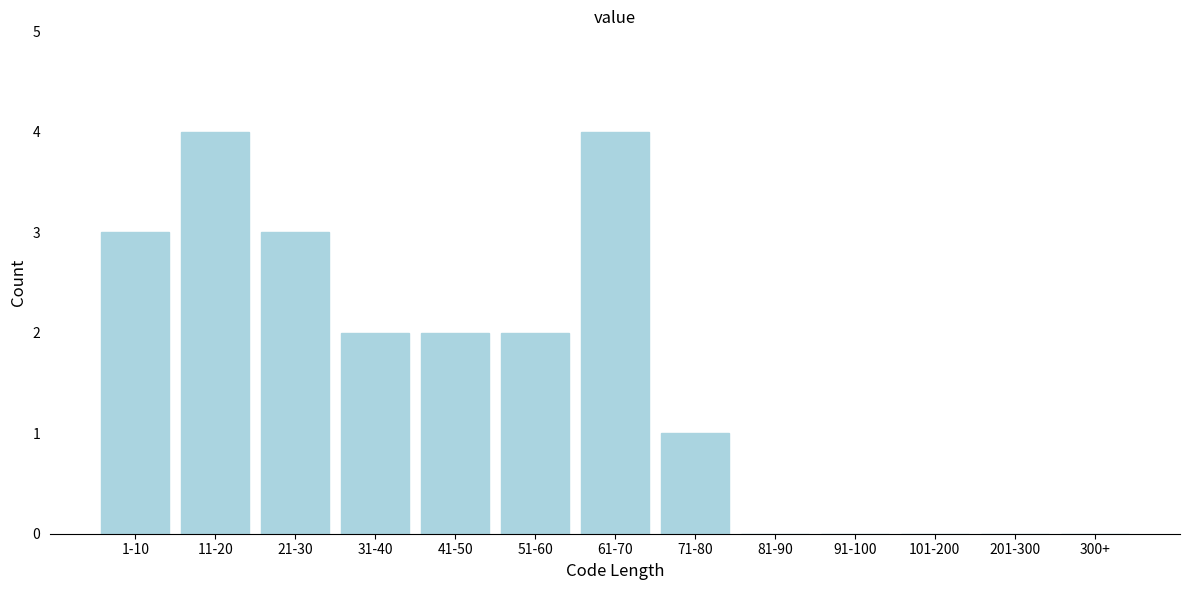

Reading left to right, list all the values displayed in this chart.

1-10=3	11-20=4	21-30=3	31-40=2	41-50=2	51-60=2	61-70=4	71-80=1	81-90=0	91-100=0	101-200=0	201-300=0	300+=0